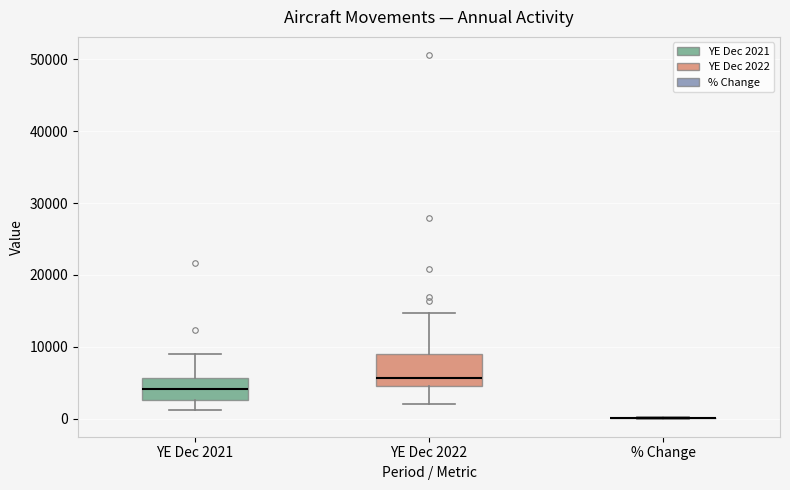

Reading left to right, read every box against the y-axis: the position of its median line, the range the box covers, and the ends of its whiskers. The values are not printed on the chart, so give them approximately, as read against the axis.

YE Dec 2021: median 4000, box 3000 to 6000, whiskers 1000 to 9000
YE Dec 2022: median 6000, box 5000 to 9000, whiskers 2000 to 15000
% Change: box collapsed to a line at 0, whiskers 0 to 0